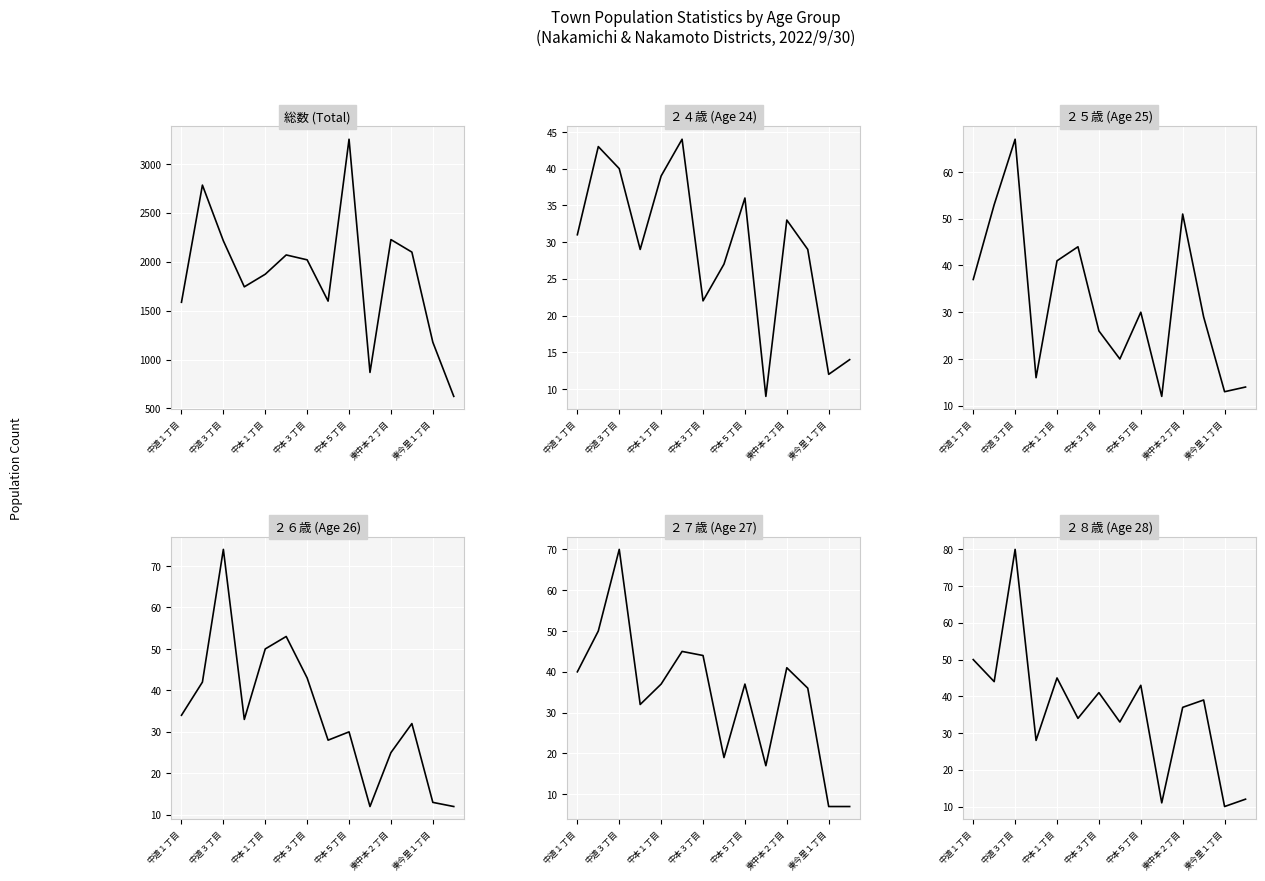

What is the label of the 11th point from the right?

中本３丁目